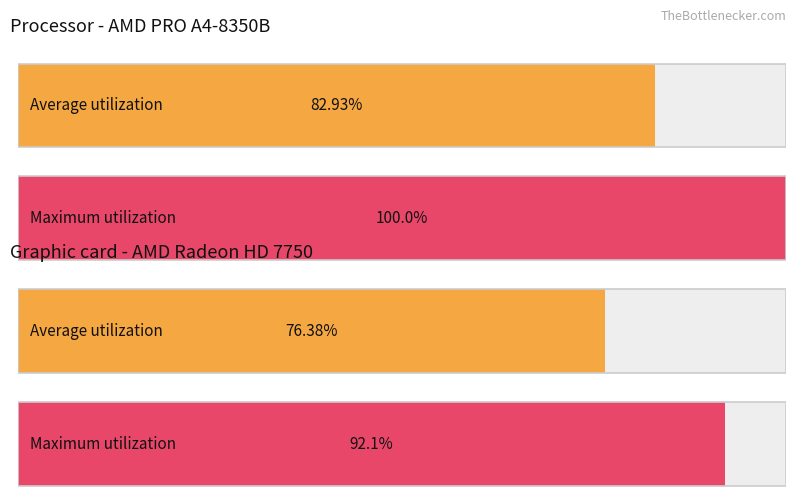

Which series has the largest range (max minus min)?

Maximum utilization